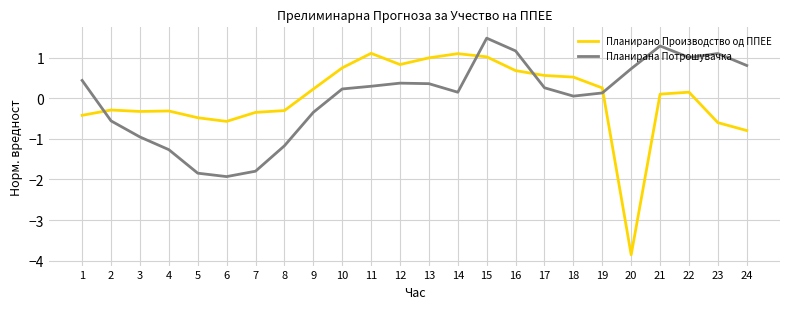

How many values in Планирано Производство од ППЕЕ are above zero?

13